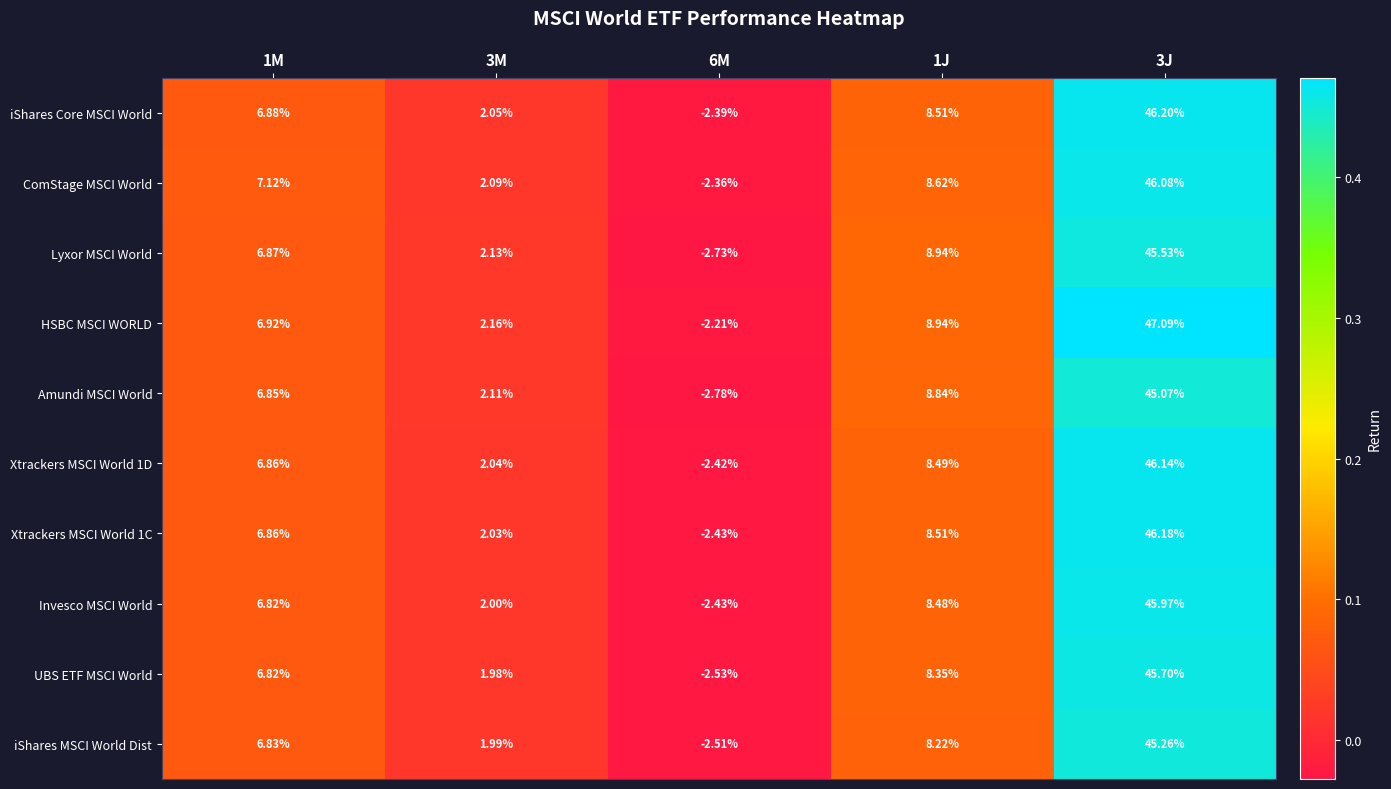

Which series changed the most between 3M and 1J?

Lyxor MSCI World